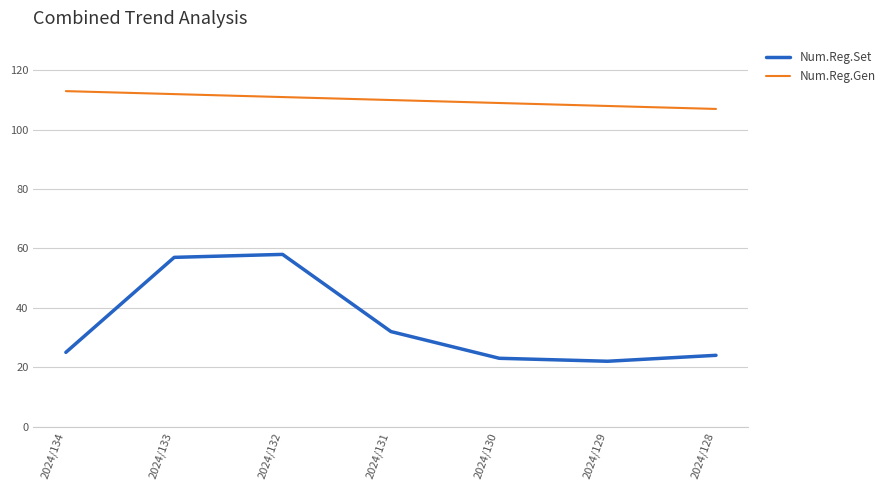

True or false: Num.Reg.Gen and Num.Reg.Set intersect in this chart.

False